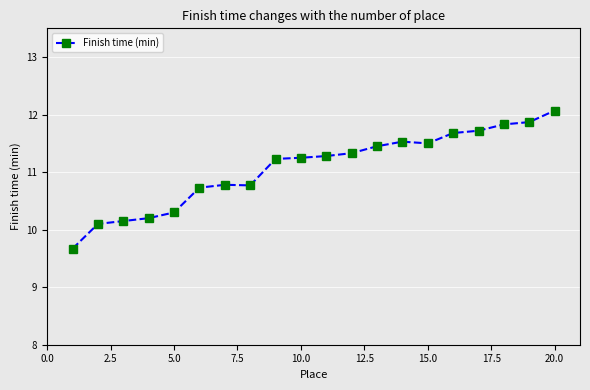

What is the value of the 19th point from the left?

11.9